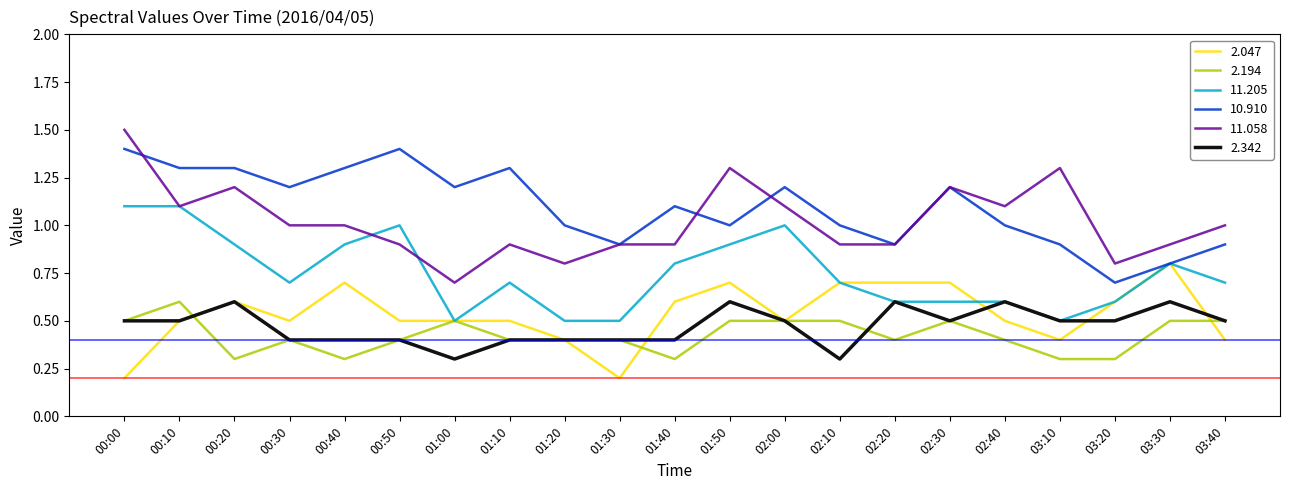

What position from the right is 00:30?

18